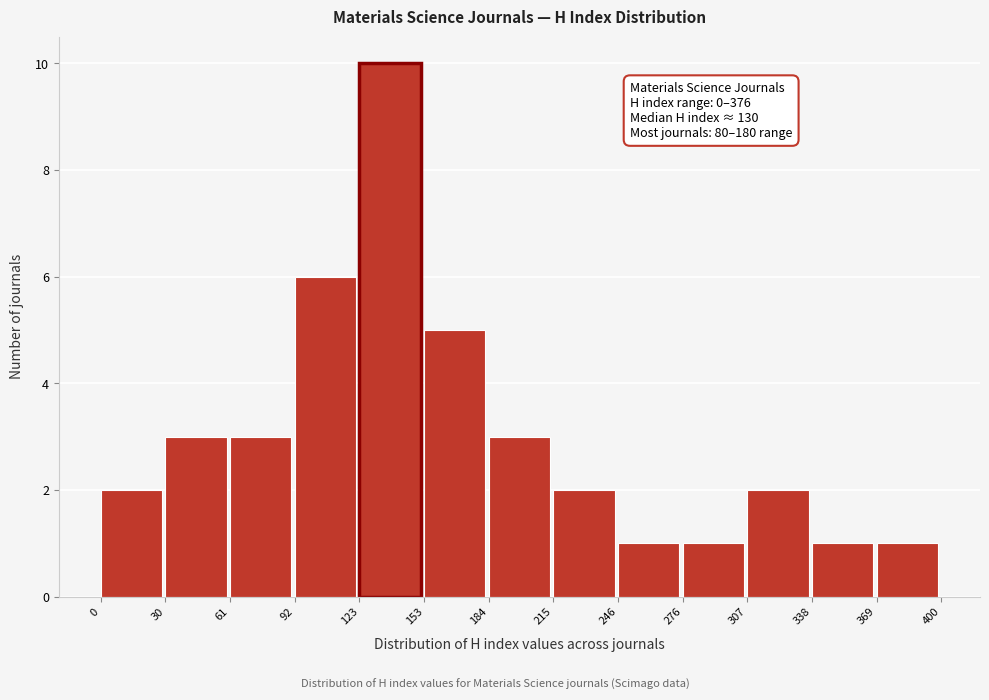

Over which range of the x-axis is the bar tallest?

123 to 153